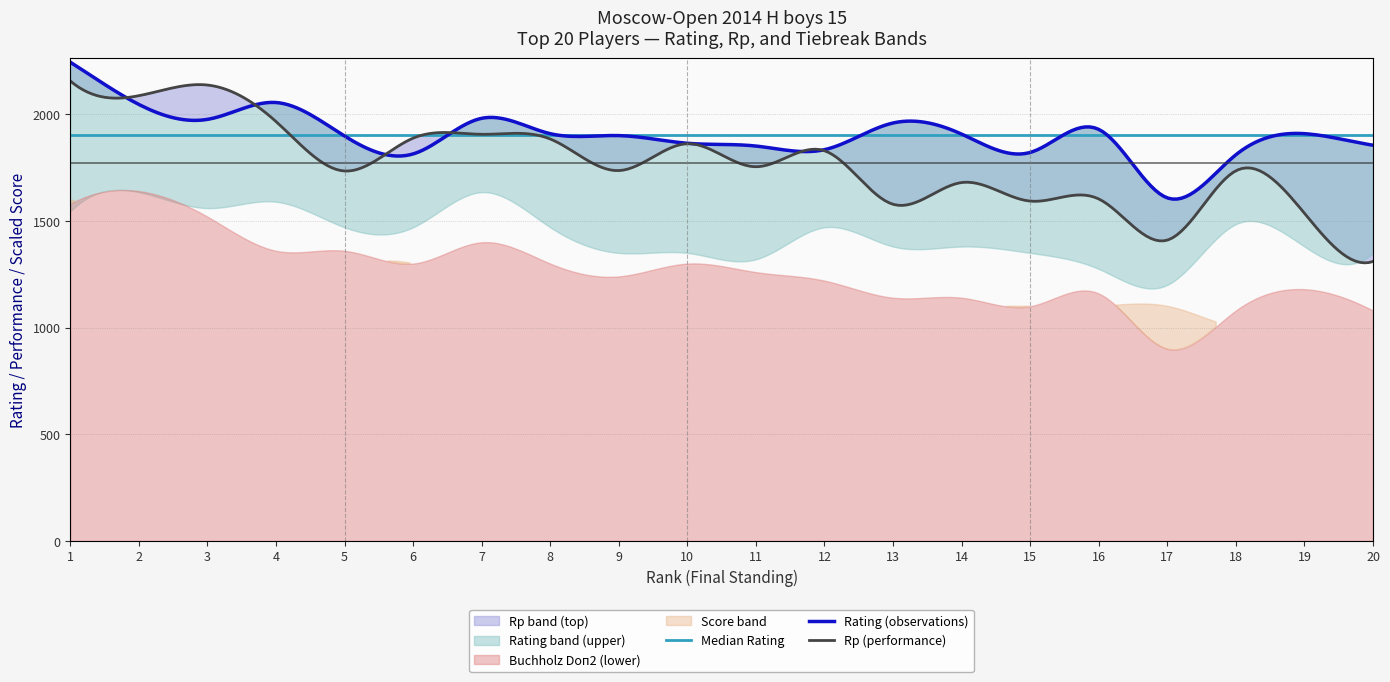

True or false: Doп2 and Rp cross at least once.

False